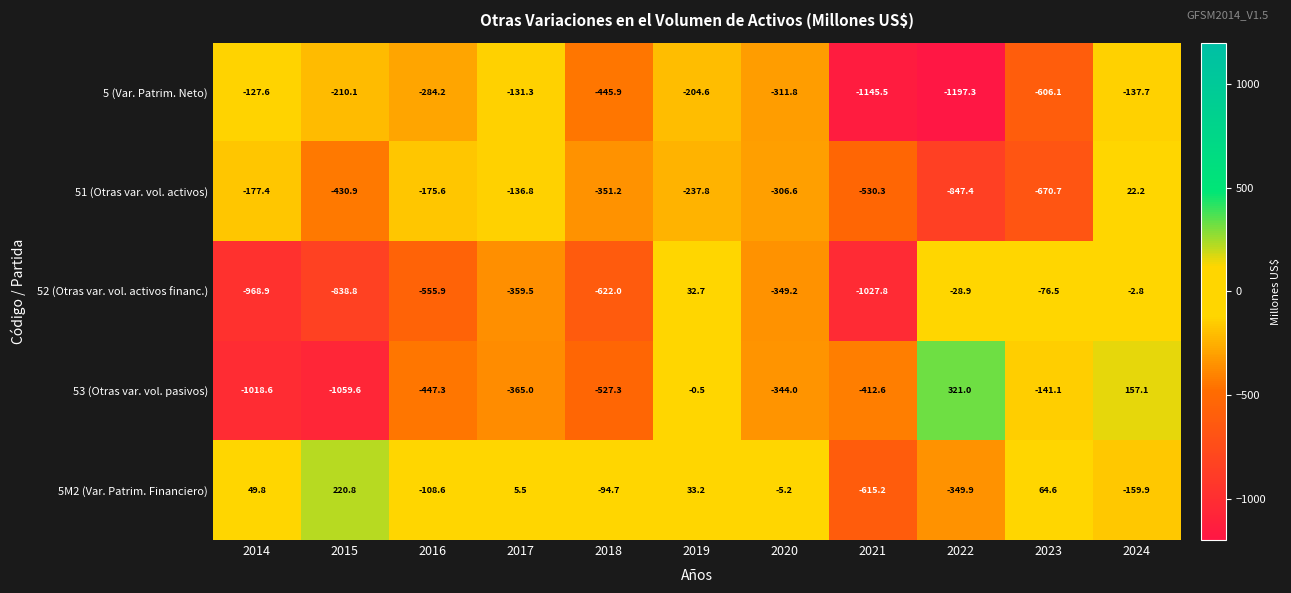

Which category has the lowest value in the 51 (Otras var. vol. activos) series?

2022